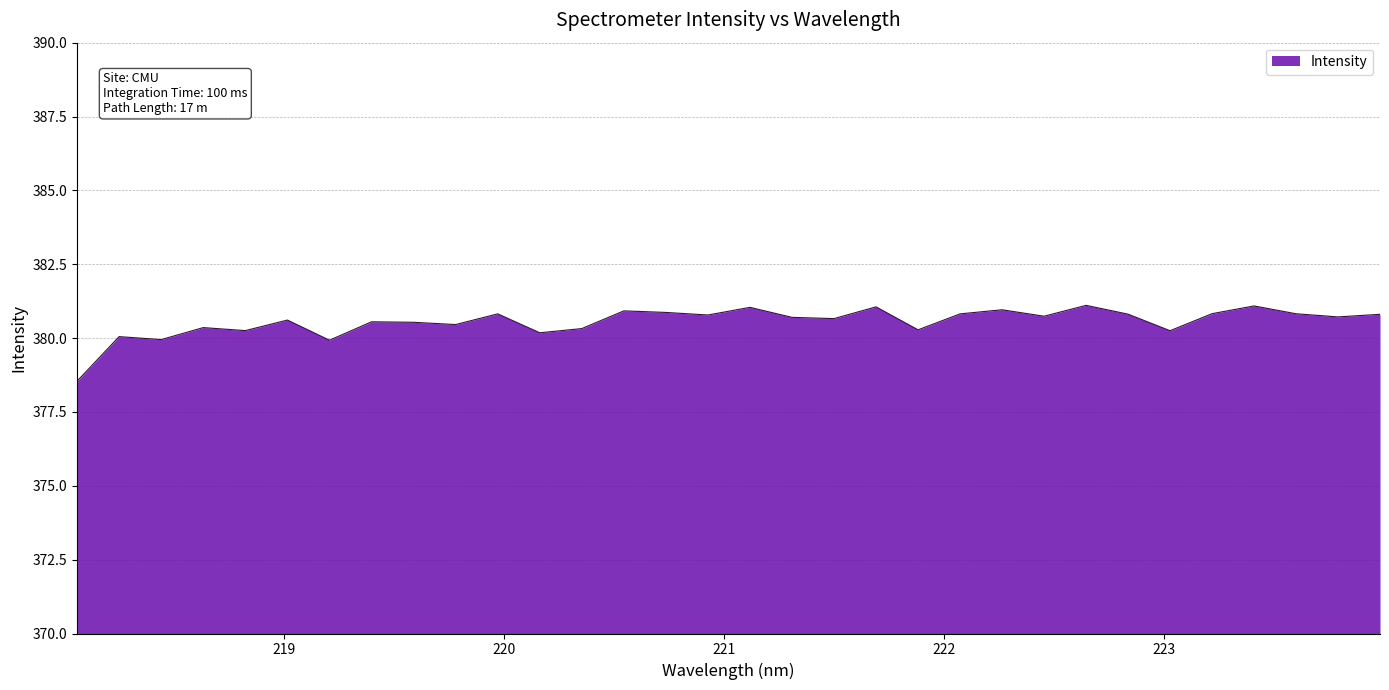

What is the difference between the maximum and minimum values?

2.6